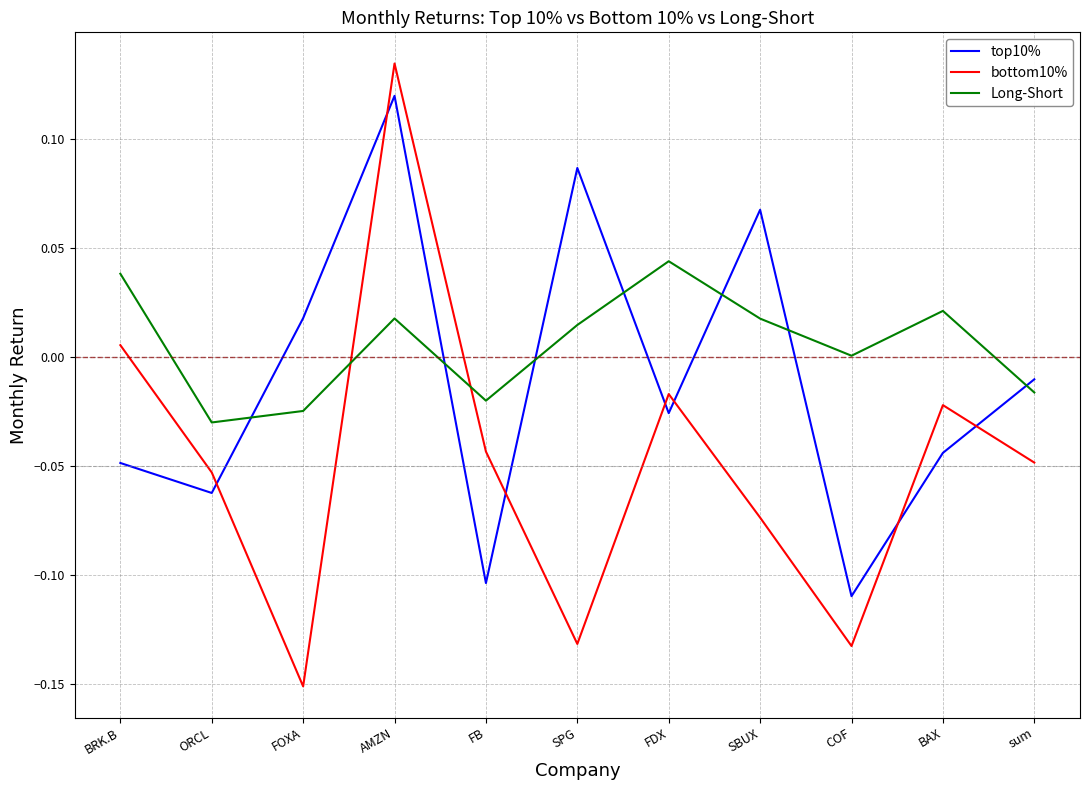

Does the chart have visible grid lines?

Yes